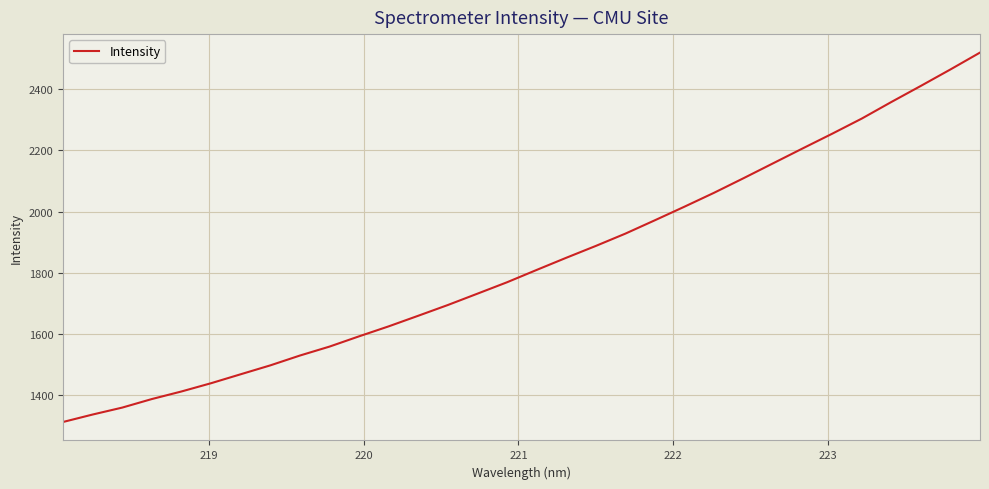

What is the smallest value displayed?

1311.4